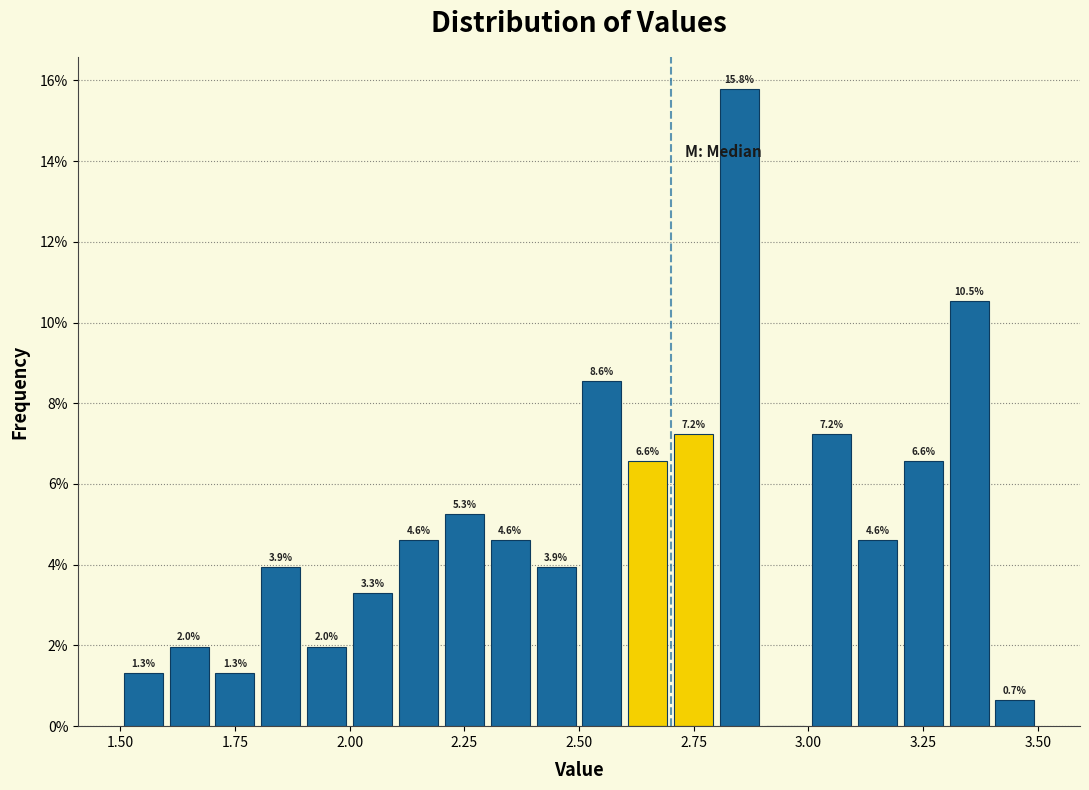

Read against the x-axis, roughly where is the centre of the tallest bar?

2.85